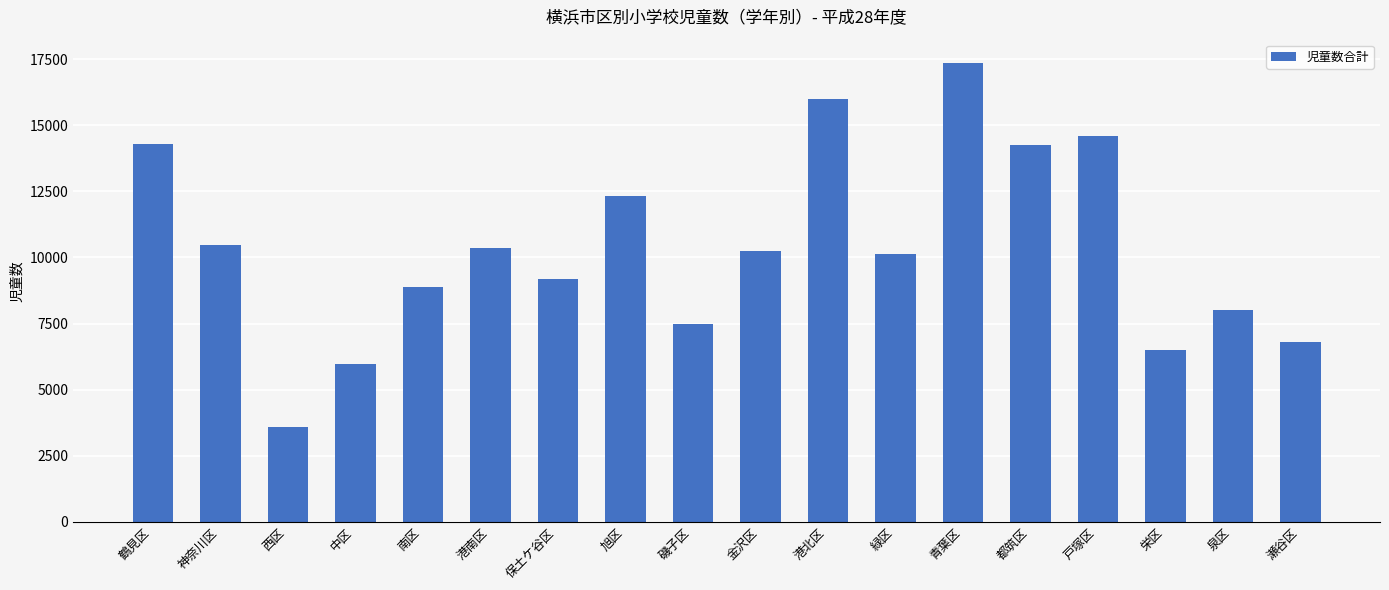

What is the minimum value shown in the chart?

3573